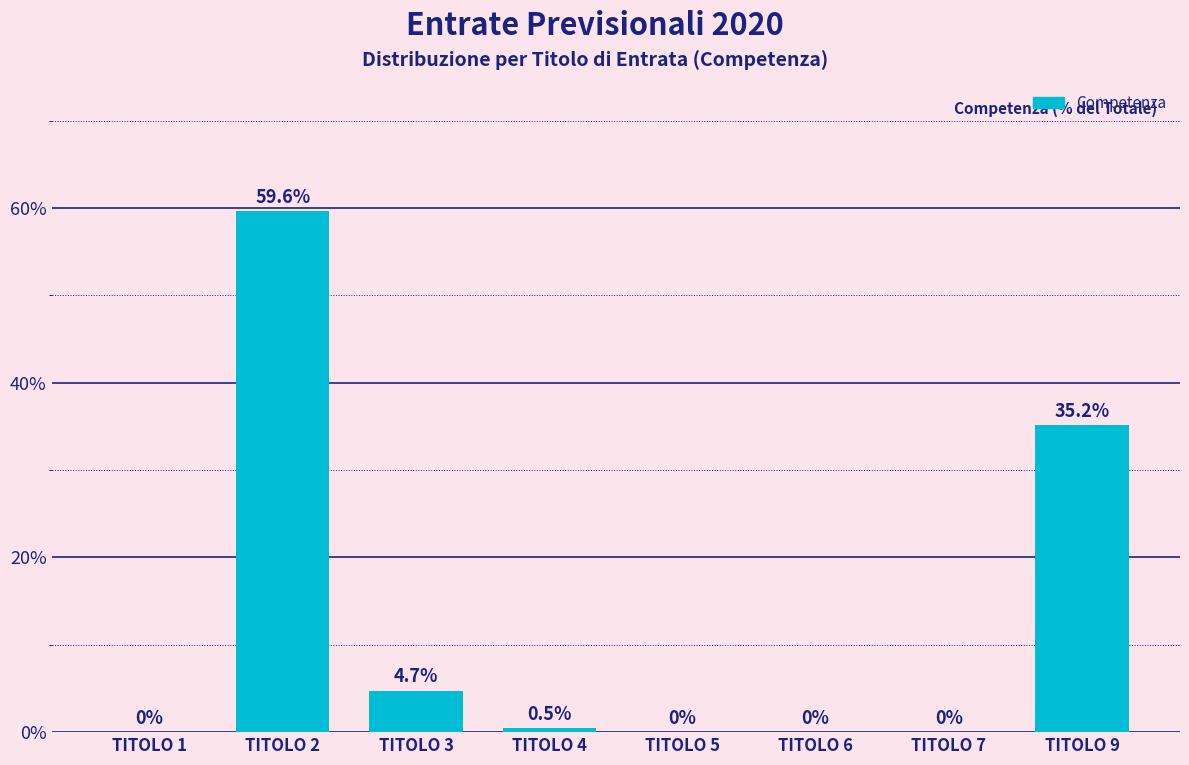

Reading left to right, extract all data points from this chart.

TITOLO 1=0.0	TITOLO 2=59.6	TITOLO 3=4.7	TITOLO 4=0.5	TITOLO 5=0.0	TITOLO 6=0.0	TITOLO 7=0.0	TITOLO 9=35.2